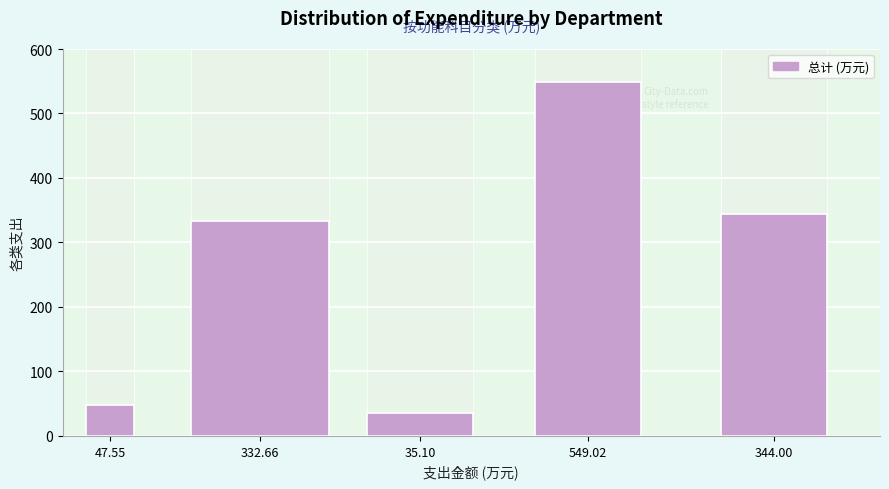

At which category does the chart reach its peak across all series?

549.02